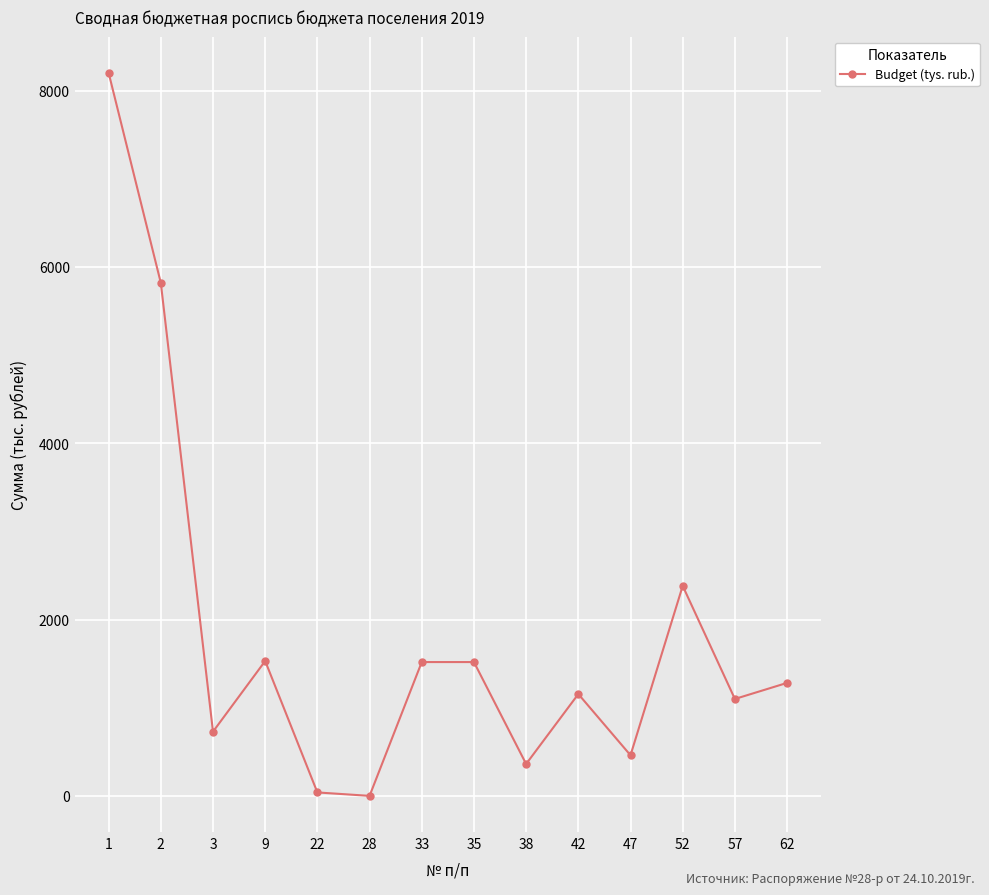

How many lines are shown in the chart?

1